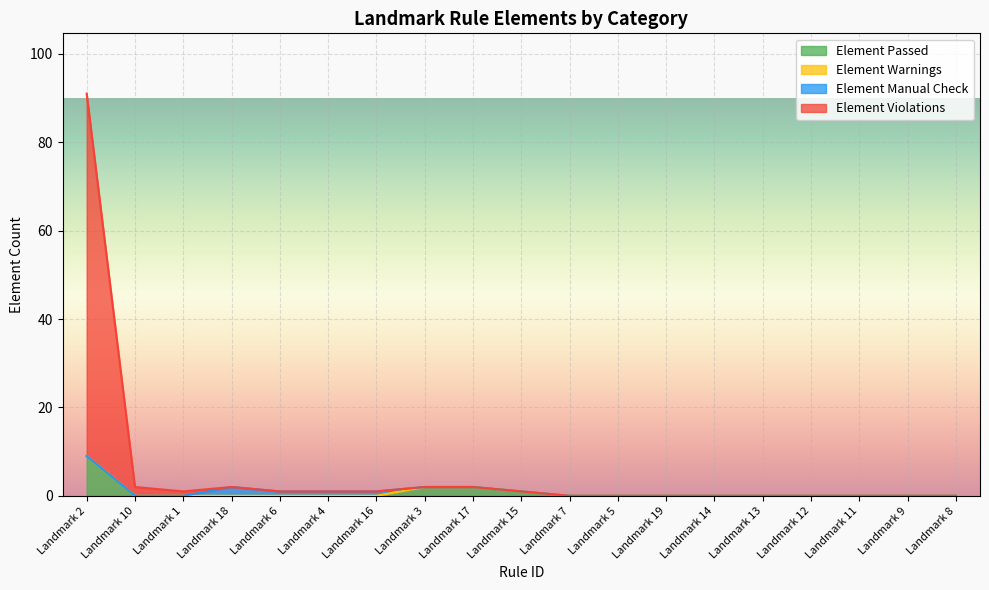

The value of Element Passed at Landmark 17 is 1. True or false?

False